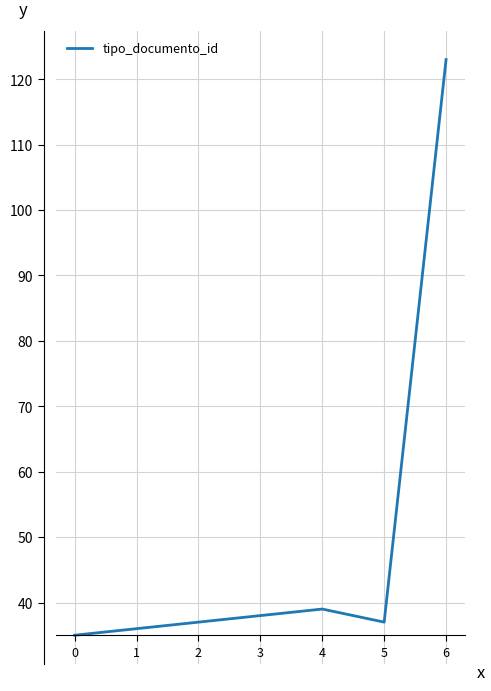

How many interior local peaks (higher than both neighbors) does the data have?

1